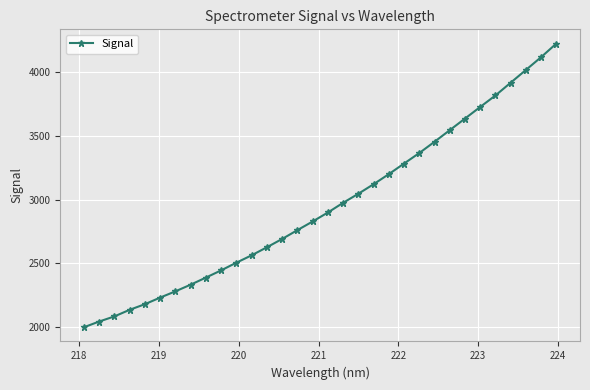

What is the smallest value displayed?

1994.9